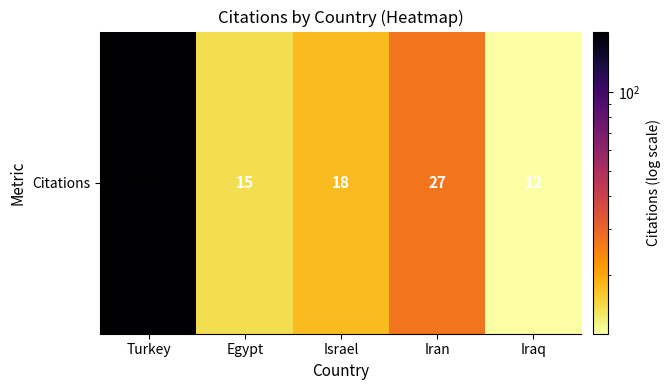

What is the sum of the values at Iran and Iraq?

39